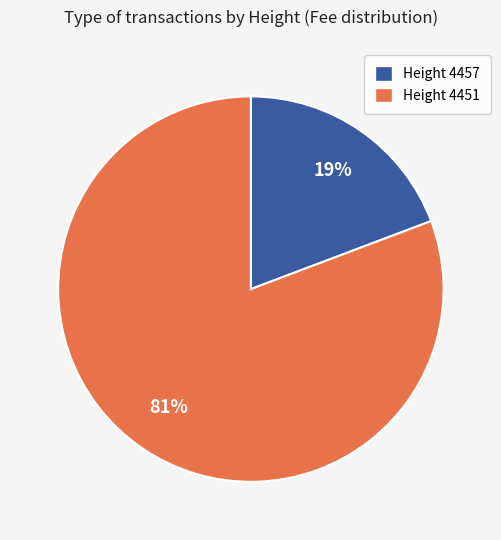

To the nearest percent, what percentage of the pie is Height 4457?

19%